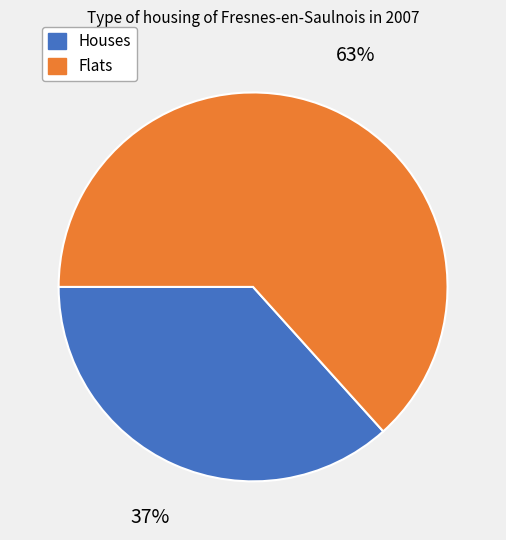

Is there any slice that represents more than half of the pie?

Yes